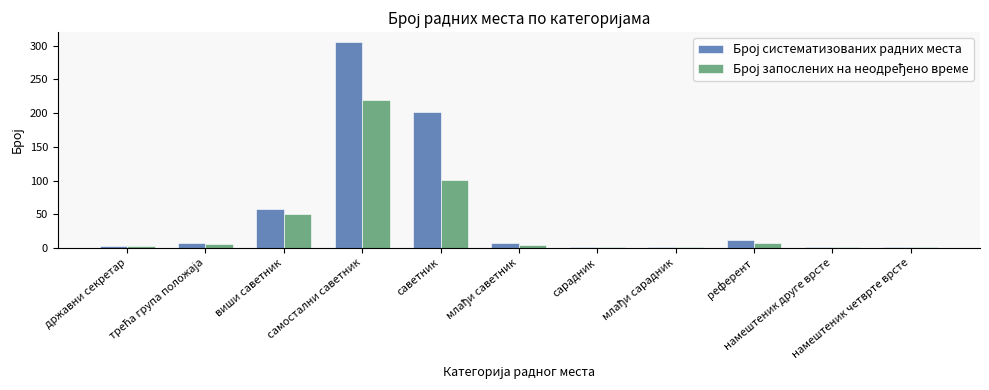

What is the maximum value shown in the chart?

305